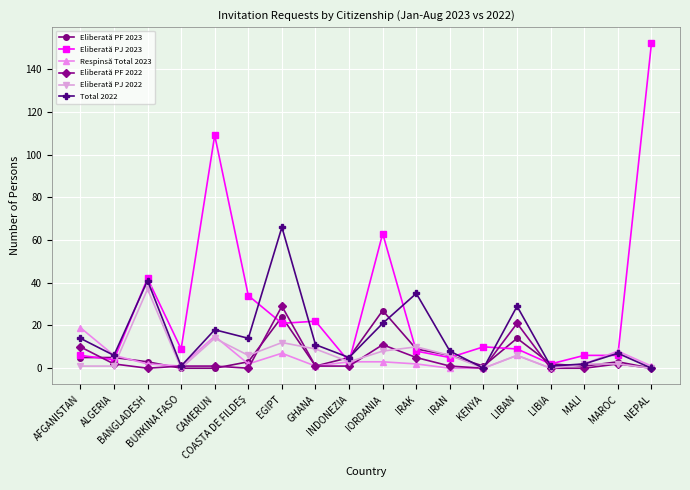

The value of Eliberată PJ 2022 at CAMERUN is 25. True or false?

False